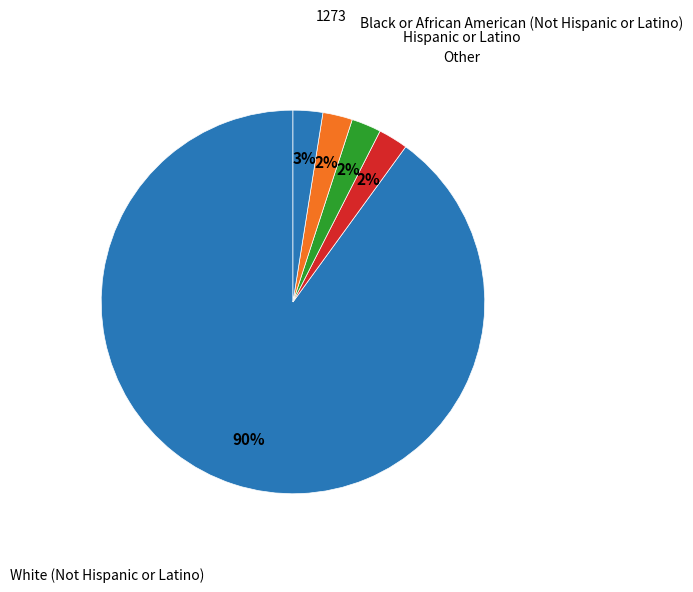

Count the number of slices in the pie.

5